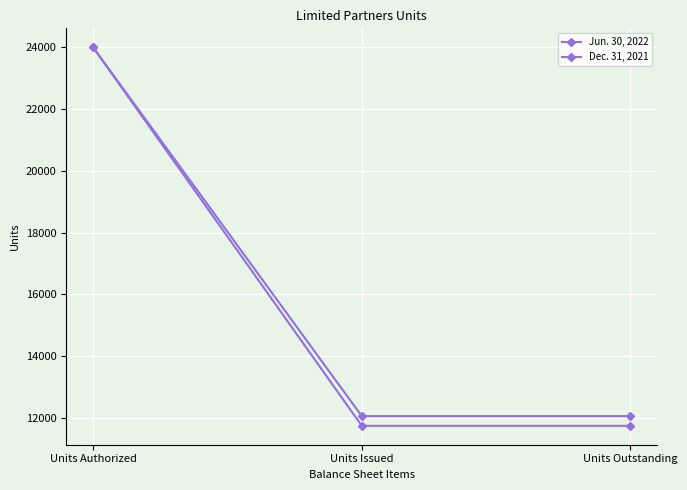

Which series has the largest total across all categories?

Dec. 31, 2021